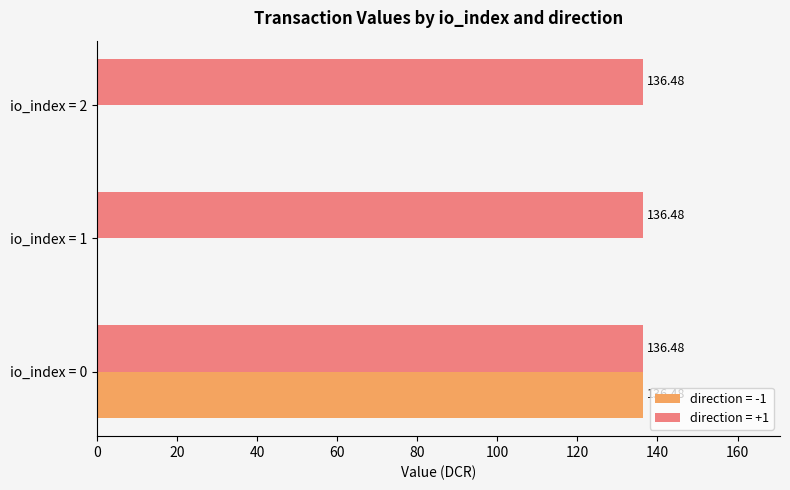

Which series changed the most between io_index = 0 and io_index = 1?

direction = -1